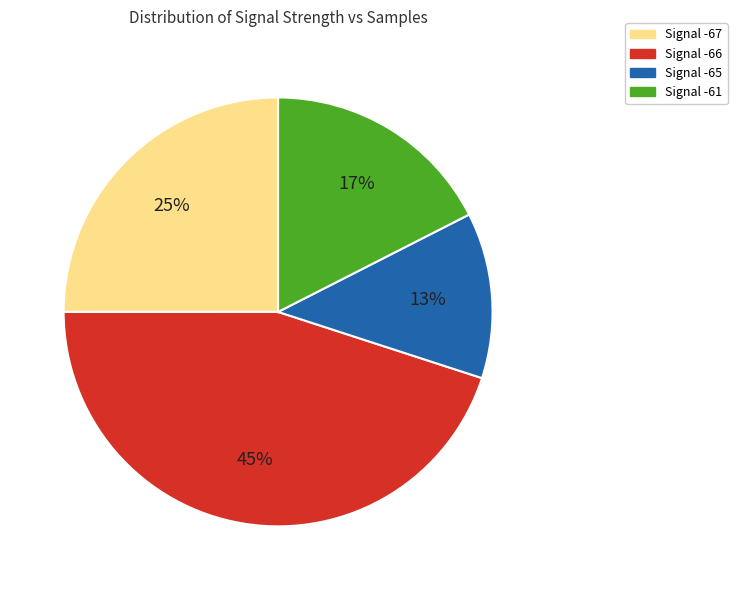

To the nearest percent, what is the difference between the Signal -66 and Signal -67 slice percentages?

20%